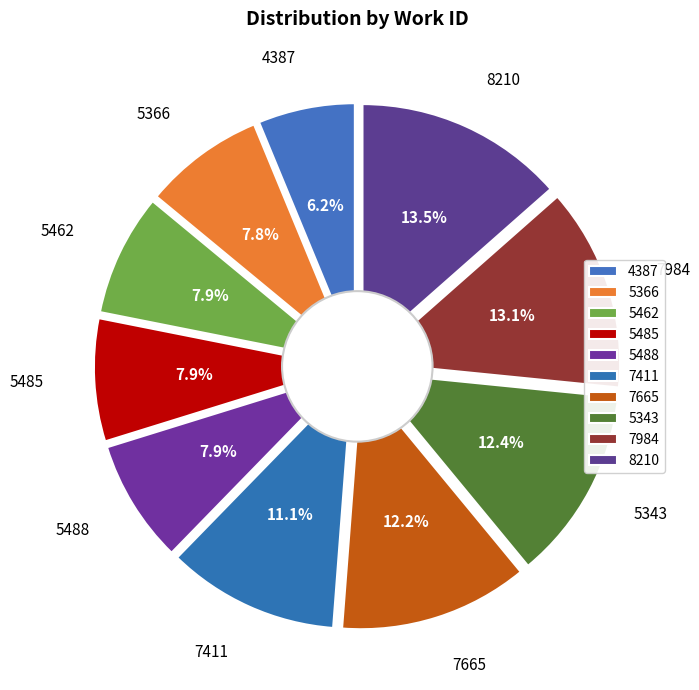

What is the change in value from 5366 to 5343?

+8661